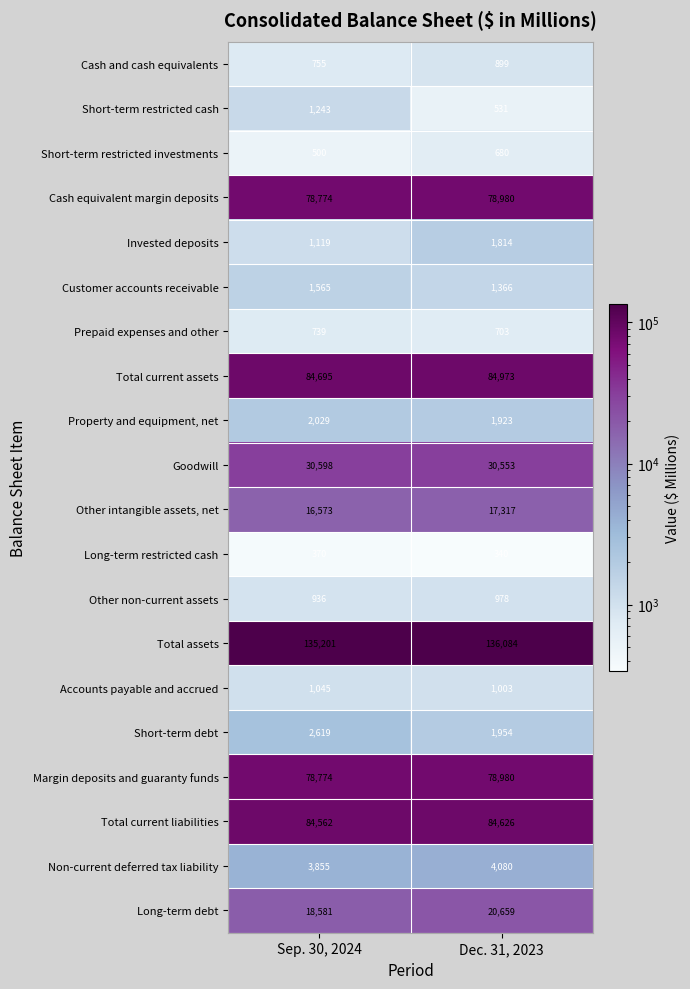

What is the total value across all series at Dec. 31, 2023?

548443